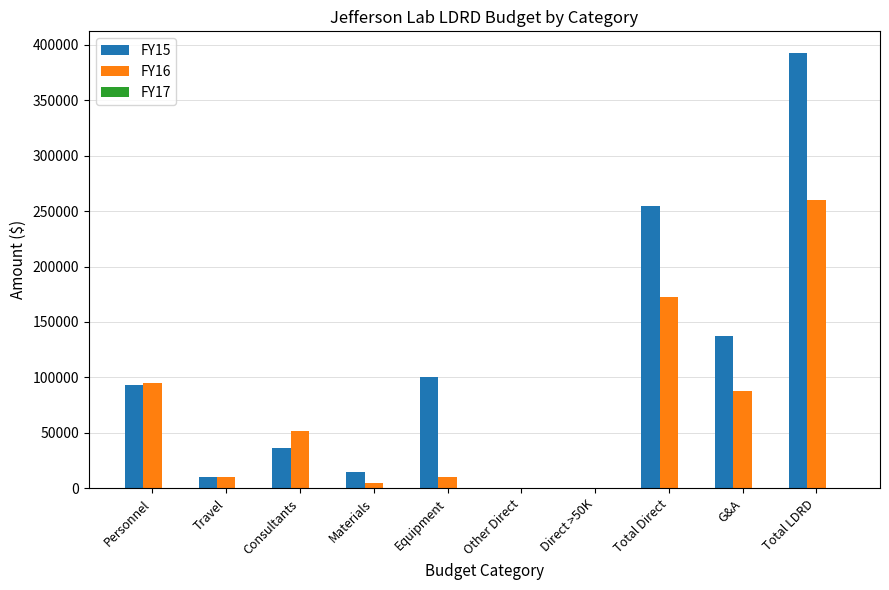

True or false: FY16 has a value of 345842 at Total LDRD.

False